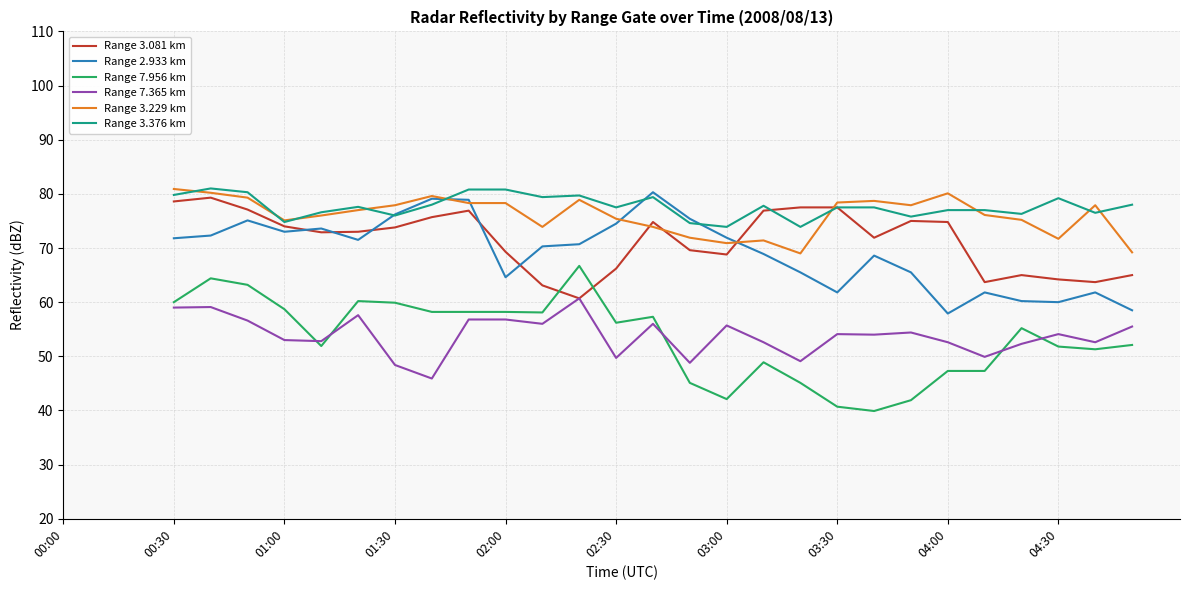

What are all the series names shown in the legend?

Range 3.081 km, Range 2.933 km, Range 7.956 km, Range 7.365 km, Range 3.229 km, Range 3.376 km